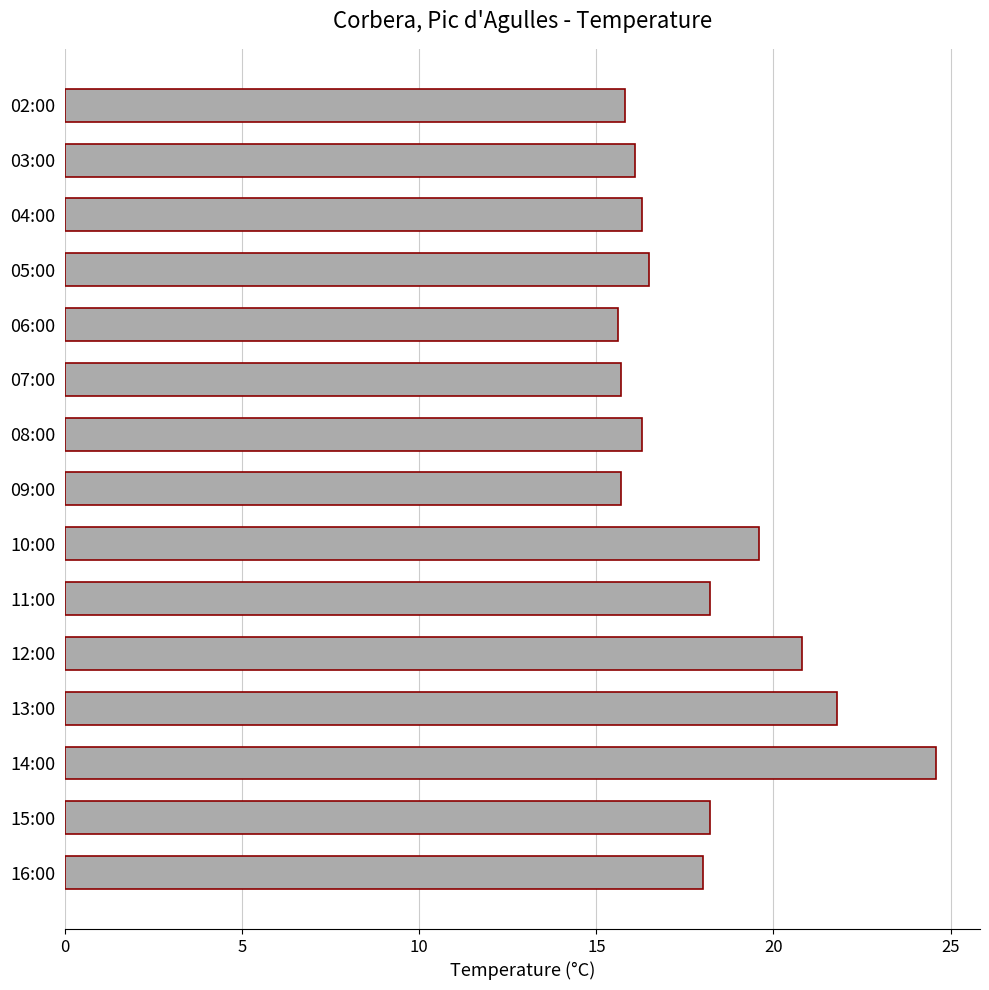

What is the change in value from 12:00 to 06:00?

-5.2